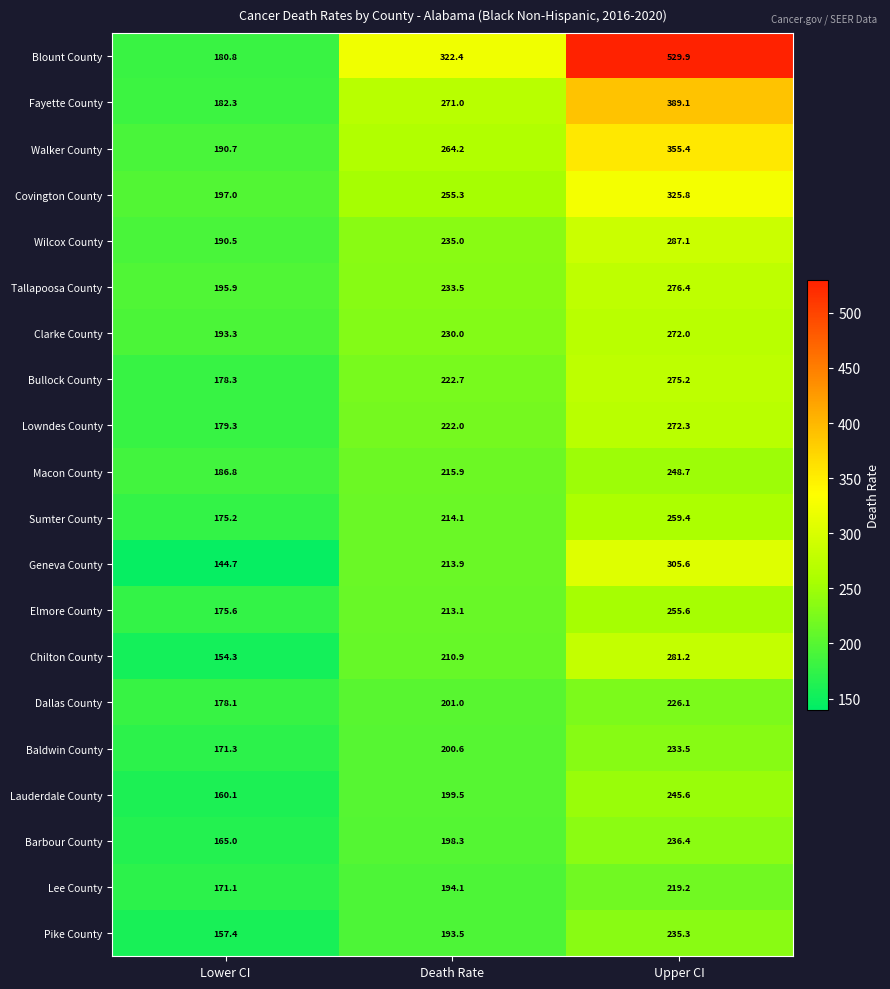

Which series has the largest range (max minus min)?

Blount County